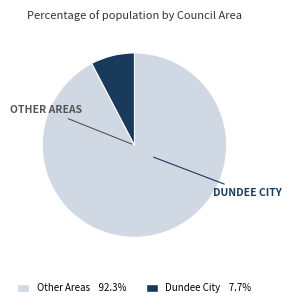

Is there any slice that represents more than half of the pie?

Yes